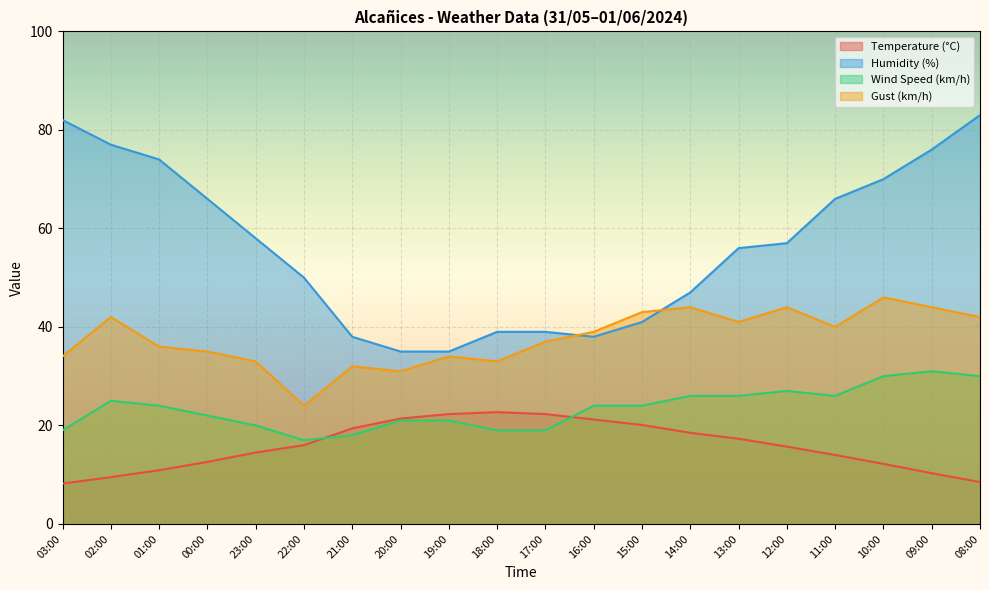

Rank the series by their average value, from lowest to highest.

Temperature (°C), Wind Speed (km/h), Gust (km/h), Humidity (%)